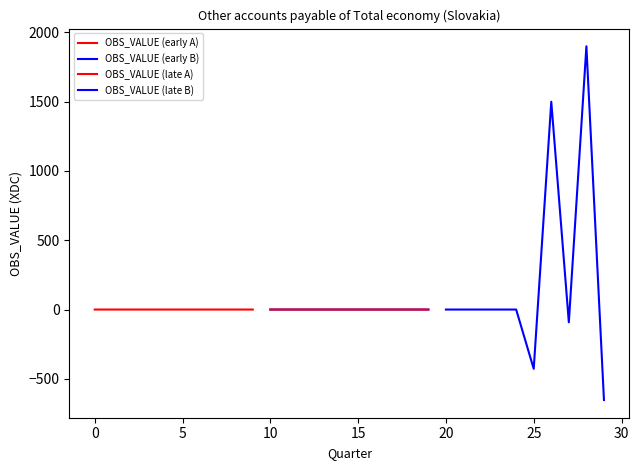

What are all the series names shown in the legend?

OBS_VALUE (early A), OBS_VALUE (early B), OBS_VALUE (late A), OBS_VALUE (late B)